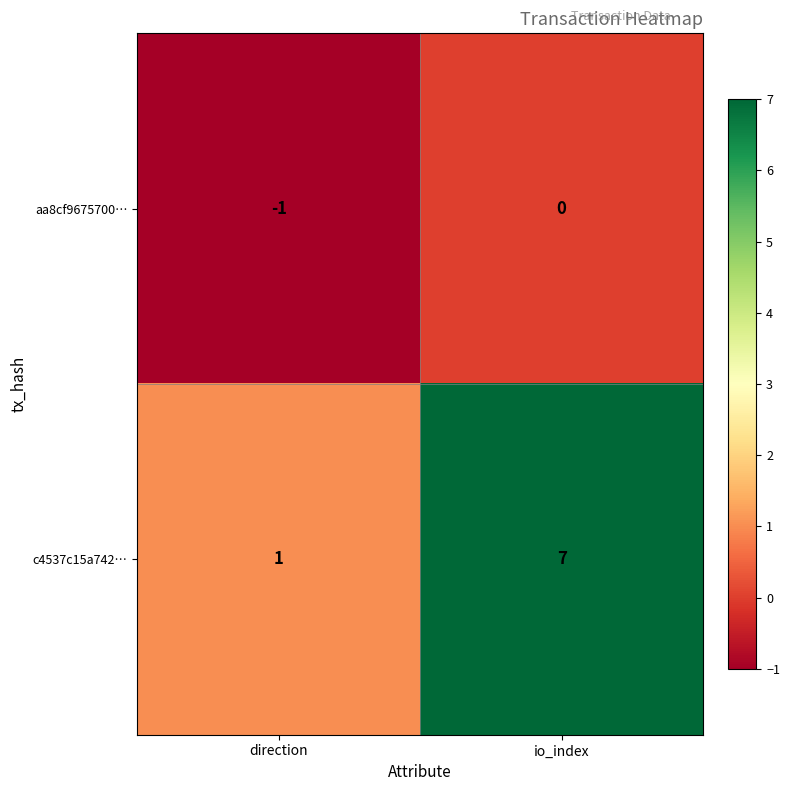

At io_index, list the series in order from smallest to largest.

aa8cf9675700…, c4537c15a742…